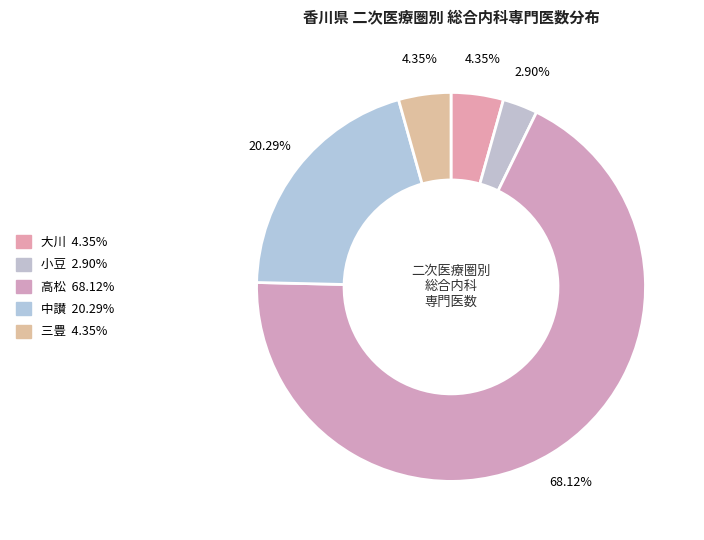

To the nearest percent, what is the difference between the largest and smallest slice percentages?

65%